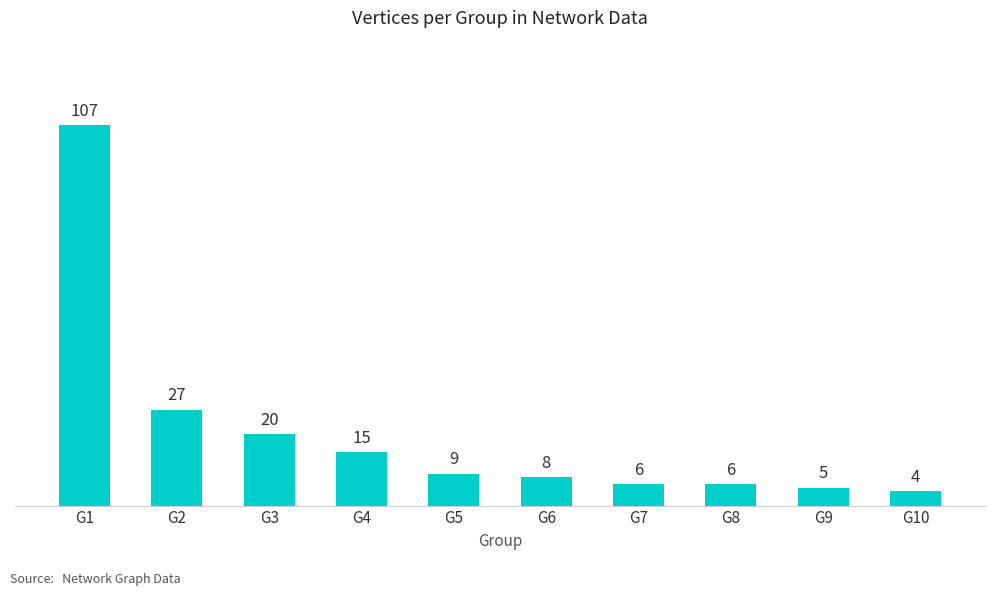

Reading left to right, what are all the values shown in this chart?

107	27	20	15	9	8	6	6	5	4